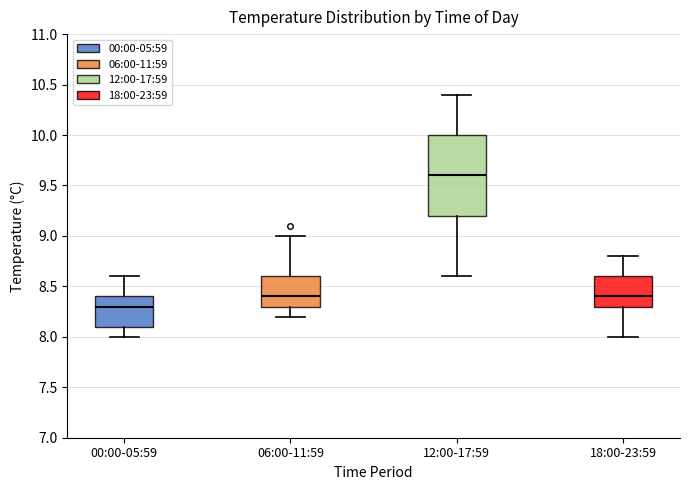

Reading left to right, read every box against the y-axis: the position of its median line, the range the box covers, and the ends of its whiskers. The values are not printed on the chart, so give them approximately, as read against the axis.

00:00-05:59: median 8.3, box 8.1 to 8.4, whiskers 8.0 to 8.6
06:00-11:59: median 8.4, box 8.3 to 8.6, whiskers 8.2 to 9.0
12:00-17:59: median 9.6, box 9.2 to 10.0, whiskers 8.6 to 10.4
18:00-23:59: median 8.4, box 8.3 to 8.6, whiskers 8.0 to 8.8